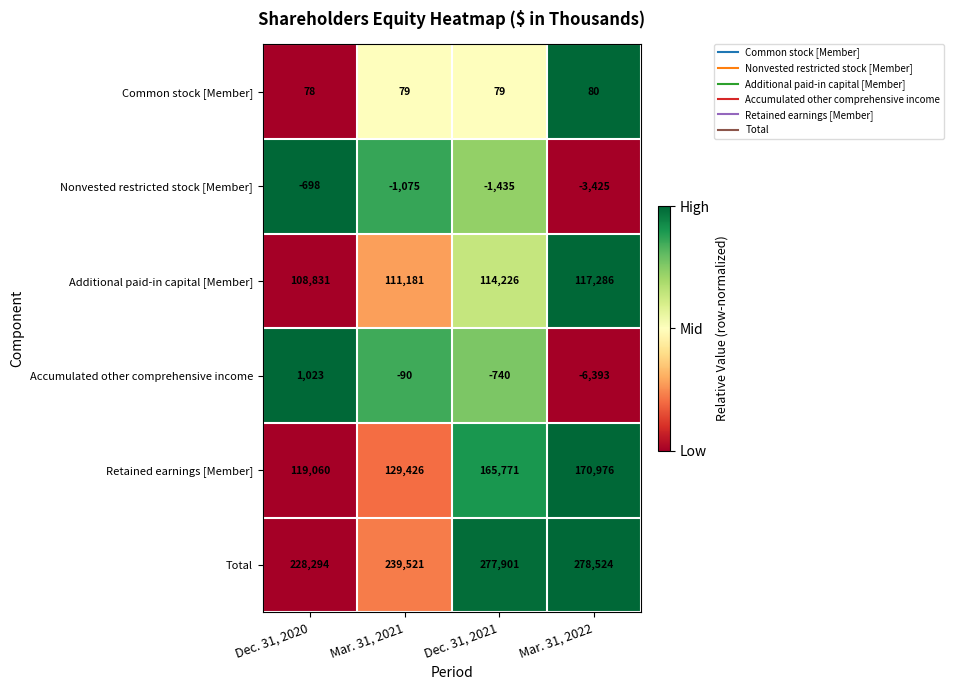

Reading left to right, list all the values displayed in this chart.

Common stock [Member]: 78	79	79	80
Nonvested restricted stock [Member]: -698	-1075	-1435	-3425
Additional paid-in capital [Member]: 108831	111181	114226	117286
Accumulated other comprehensive income: 1023	-90	-740	-6393
Retained earnings [Member]: 119060	129426	165771	170976
Total: 228294	239521	277901	278524